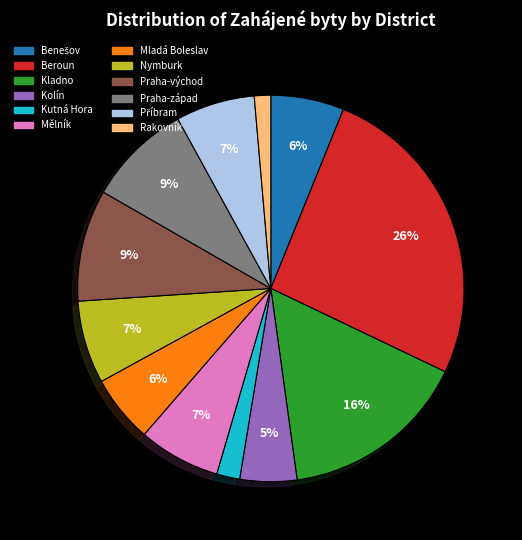

Between Rakovník and Beroun, which is larger?

Beroun